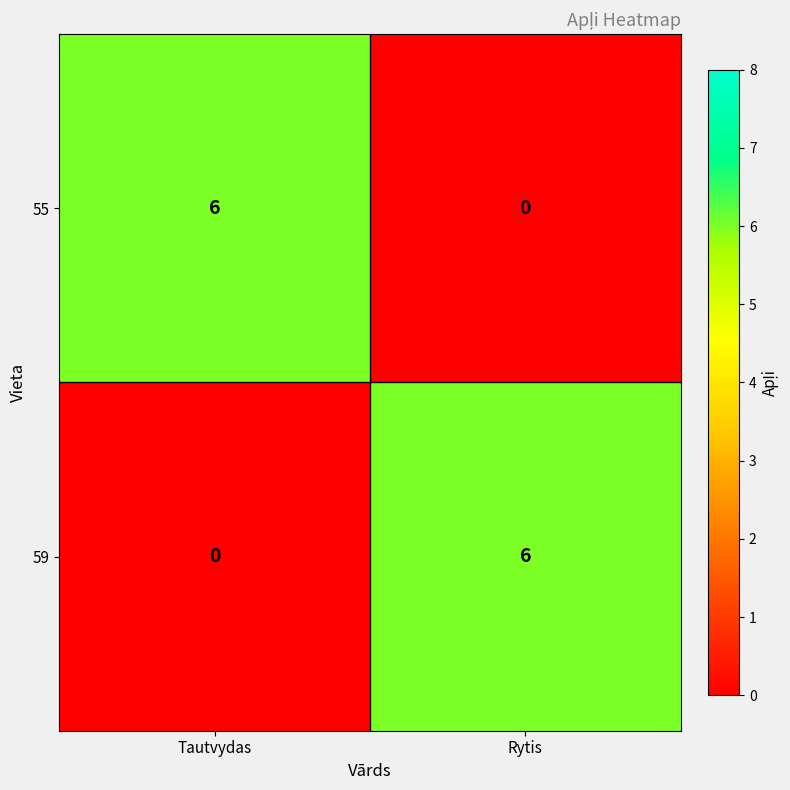

What is the total value across all series at Rytis?

6